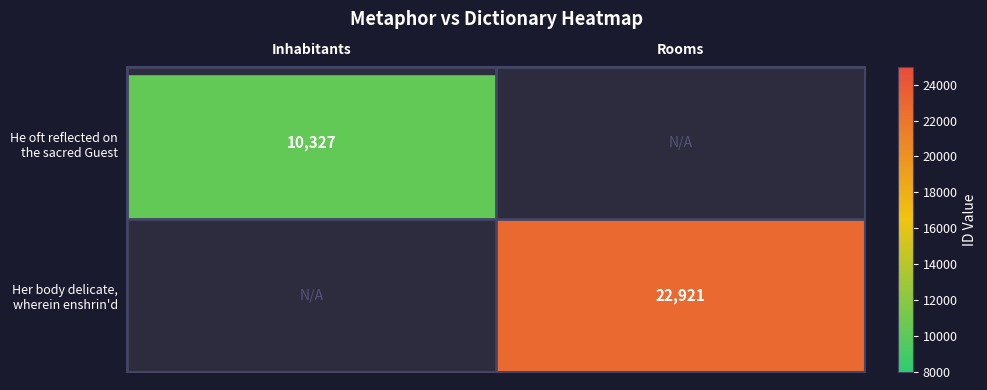

Which category has the highest value in the He oft reflected on the sacred Guest series?

Inhabitants